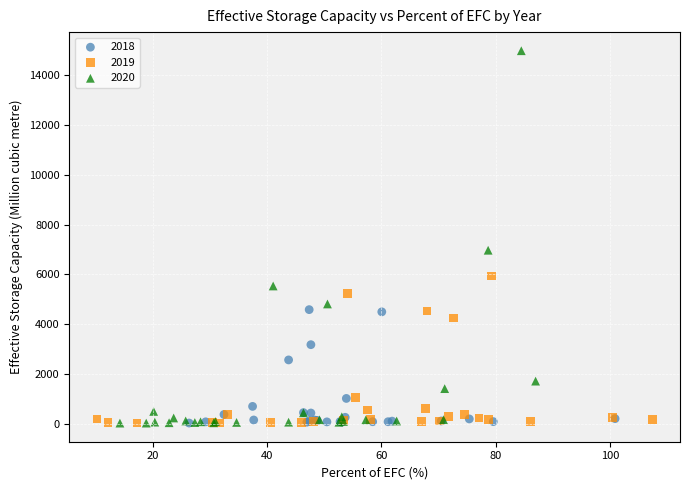

Which series has the widest spread of Y values?

2020